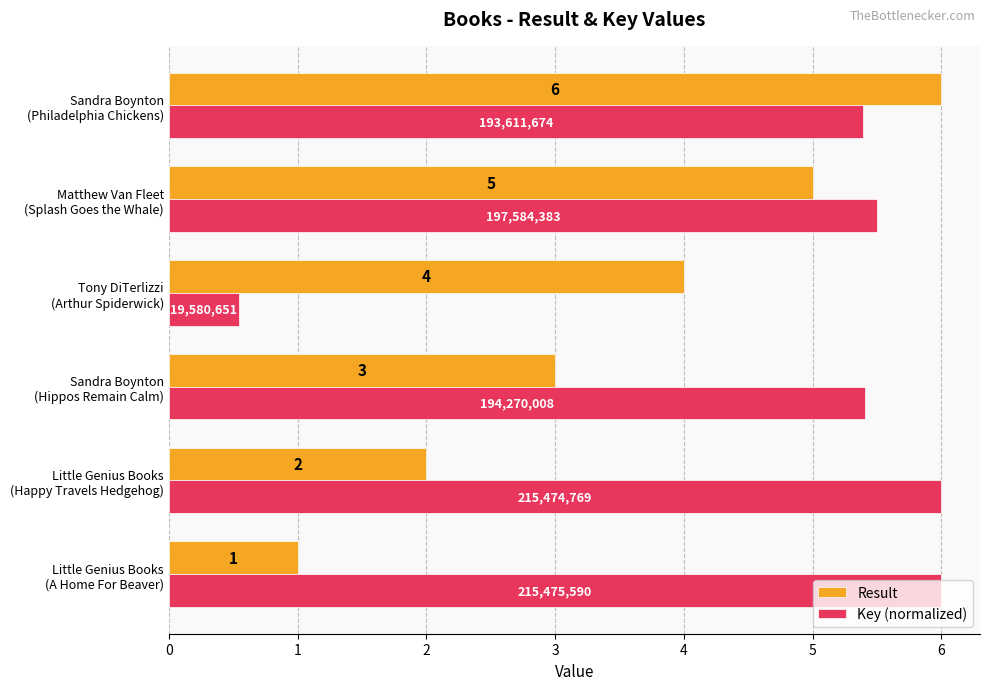

How many series are shown in this chart?

2